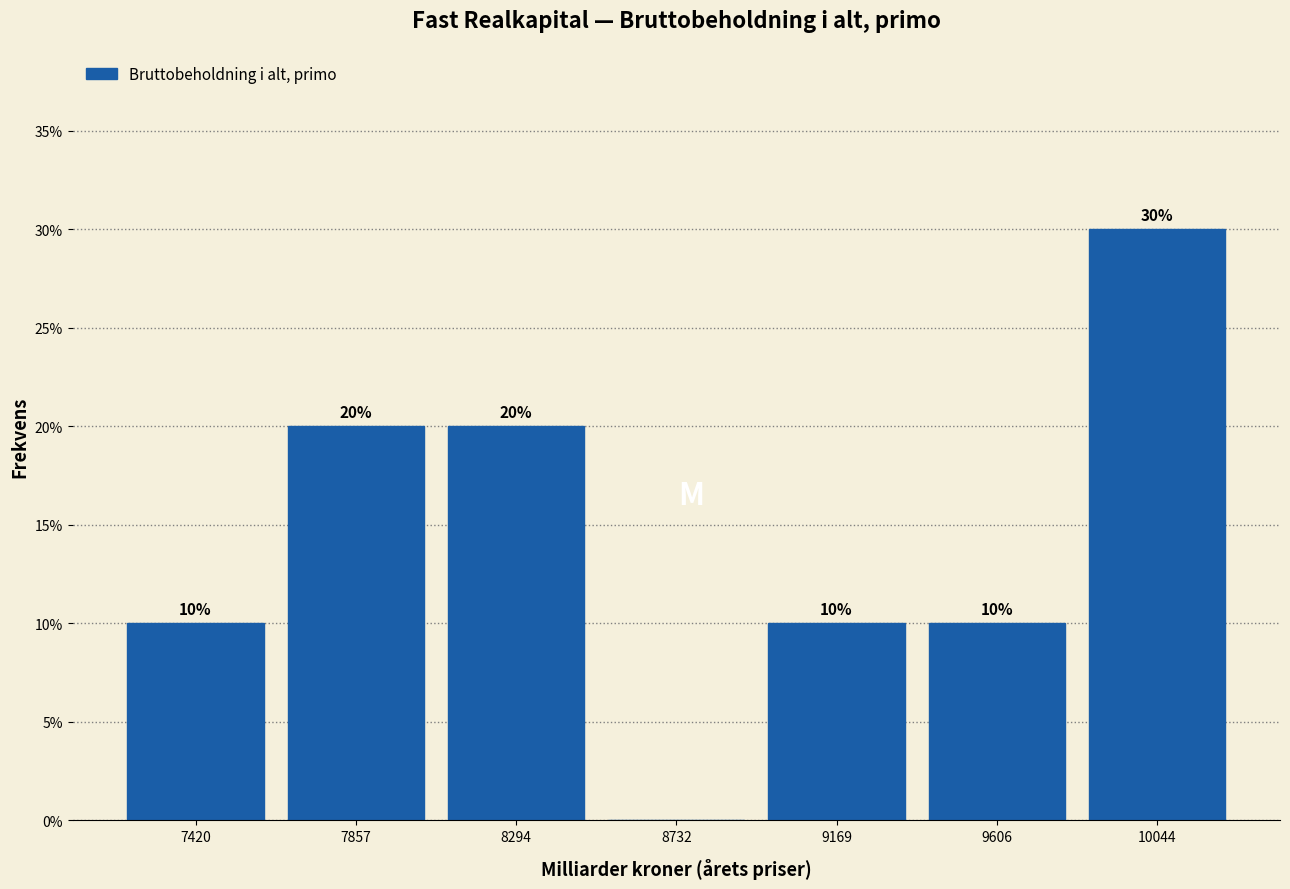

Over which range of the x-axis is the bar tallest?

9800 to 10250